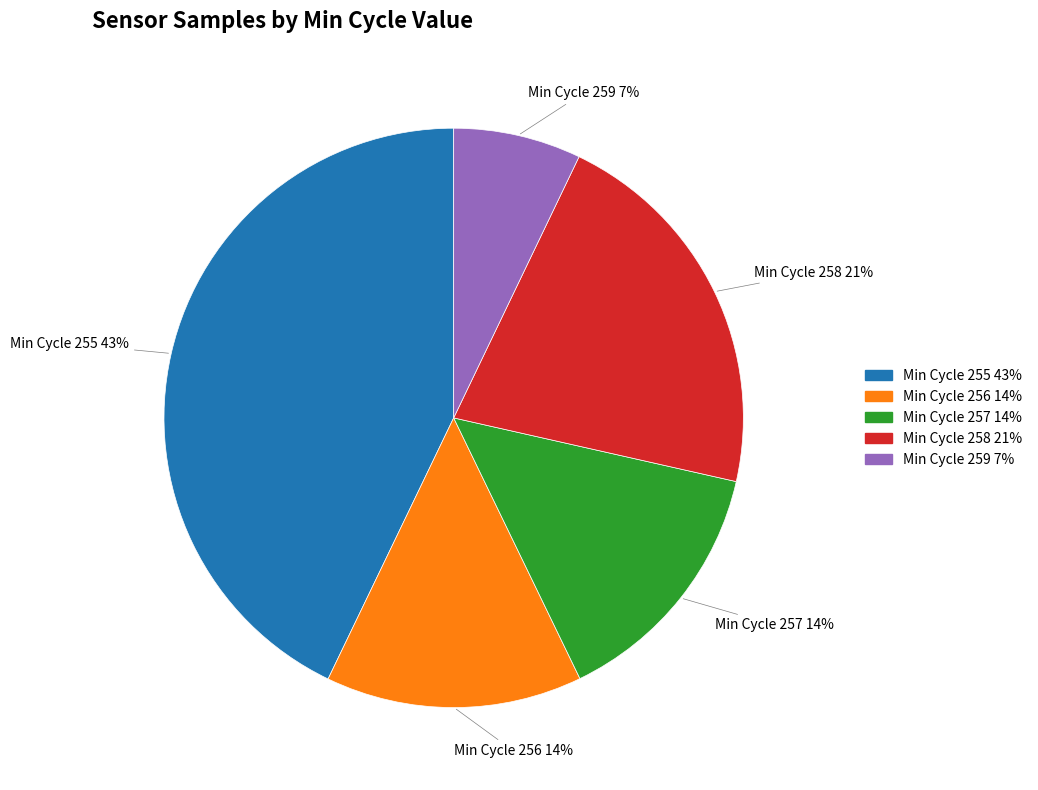

Is there any slice that represents more than half of the pie?

No